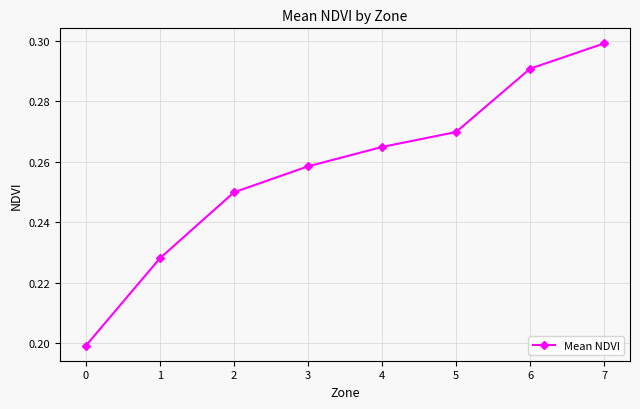

Which category has the highest value across all series?

7